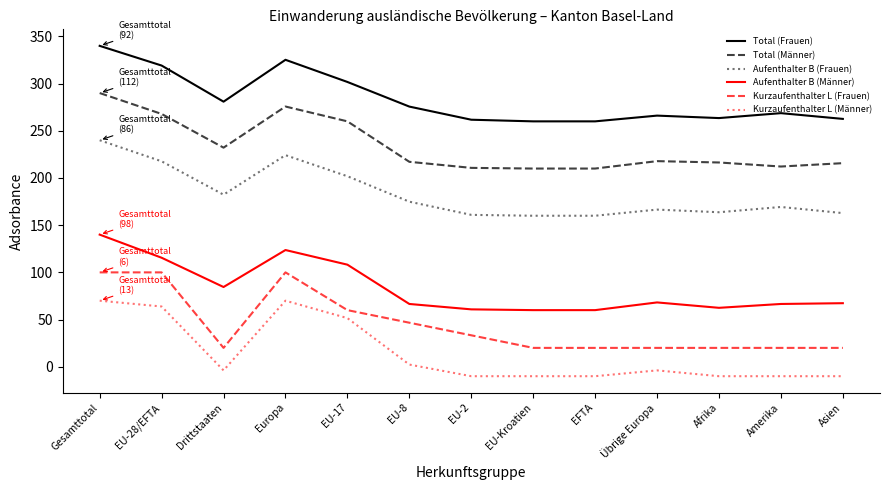

What is the minimum value shown in the chart?

-10.0